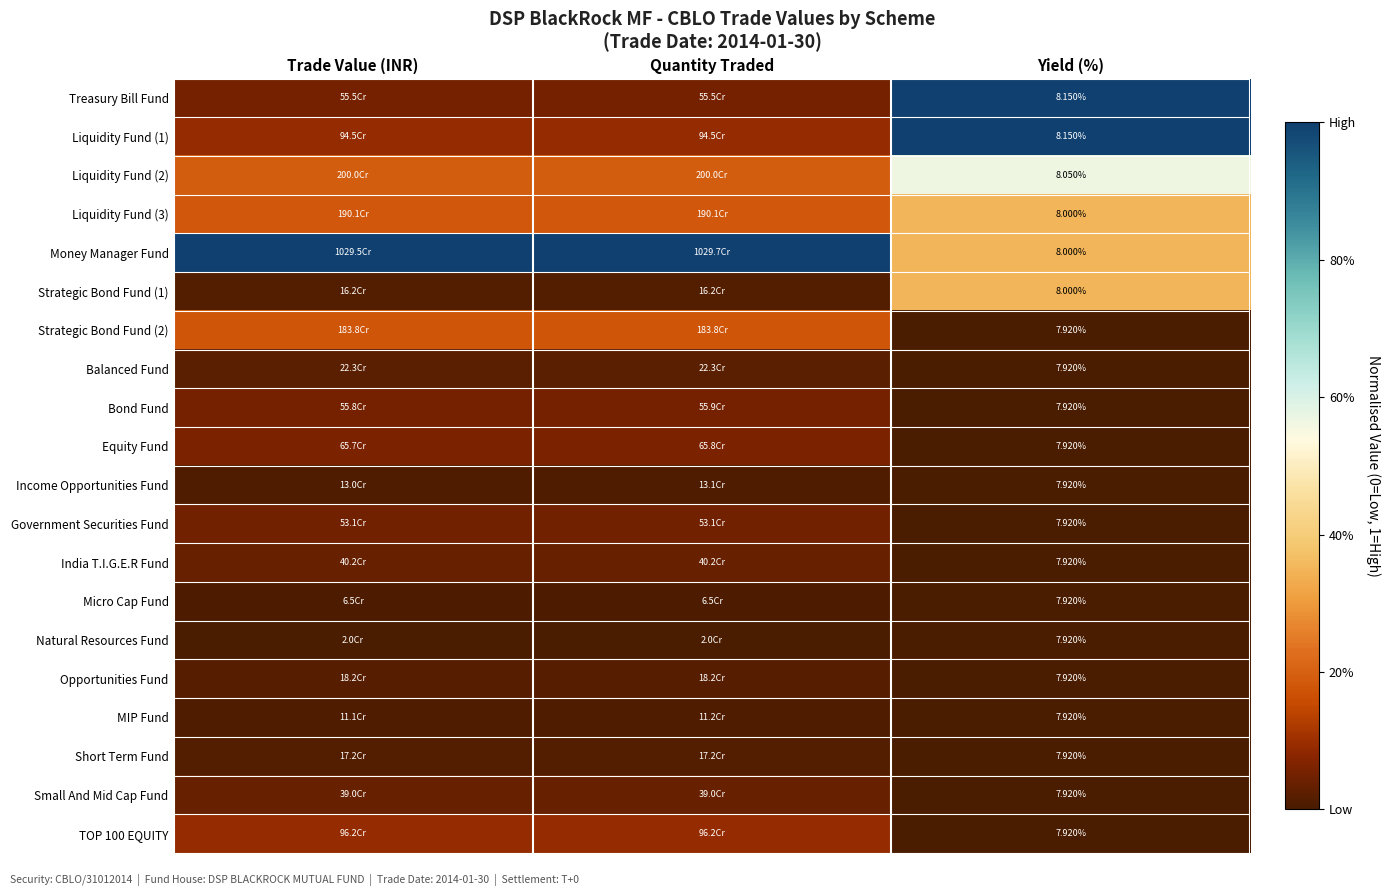

At how many categories does at least one series exceed 0?

3